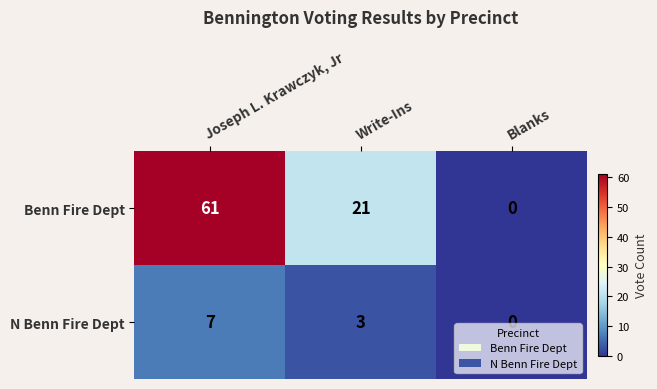

Count the number of categories in the chart.

3